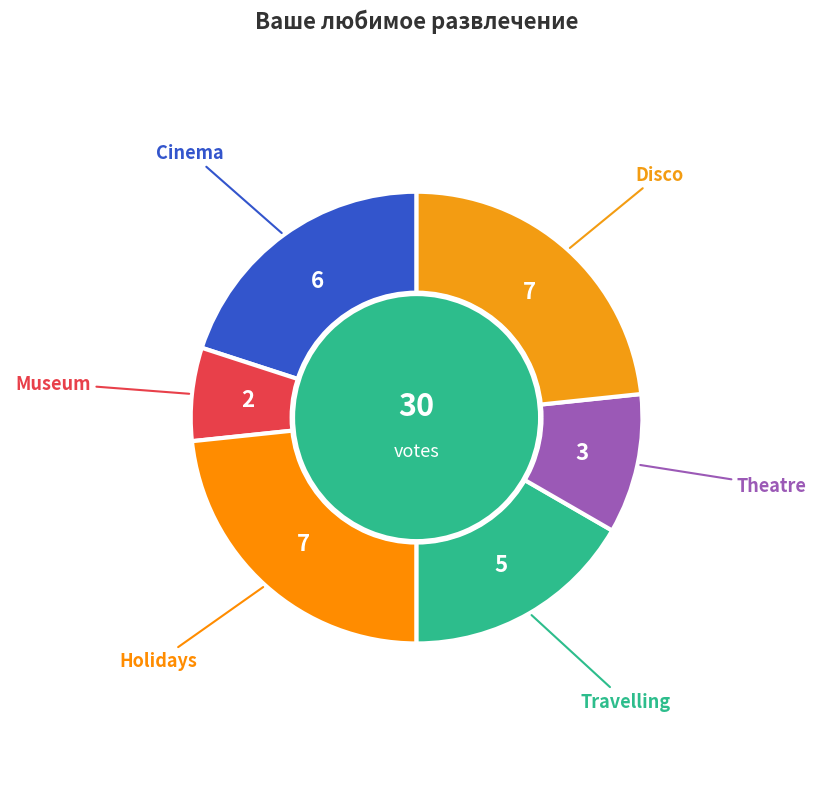

To the nearest percent, what is the average slice percentage?

17%